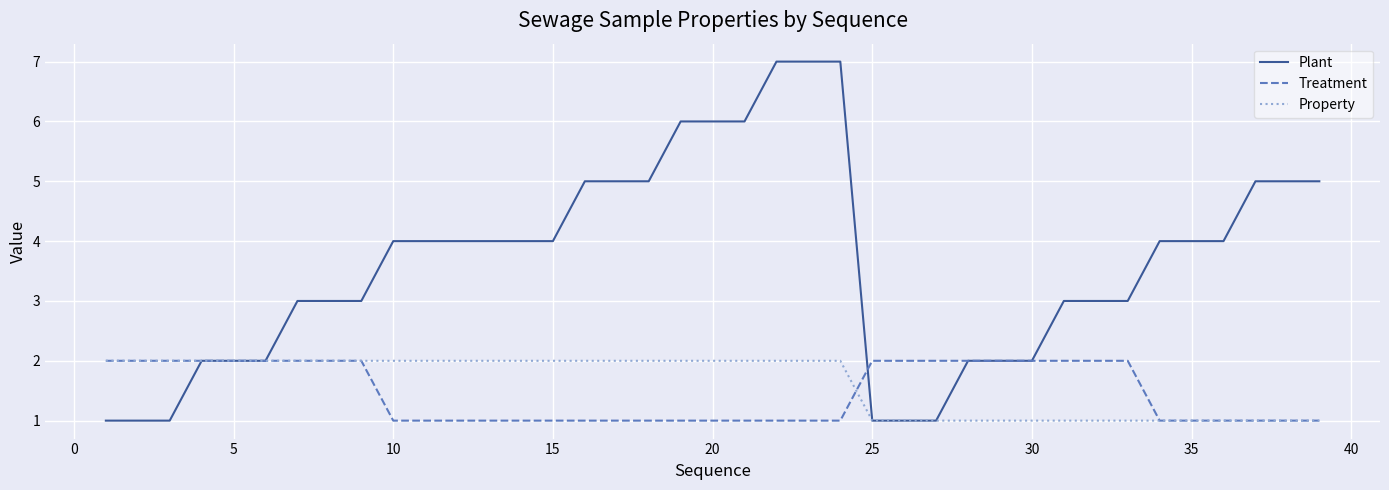

Which series has the widest spread of values?

Plant